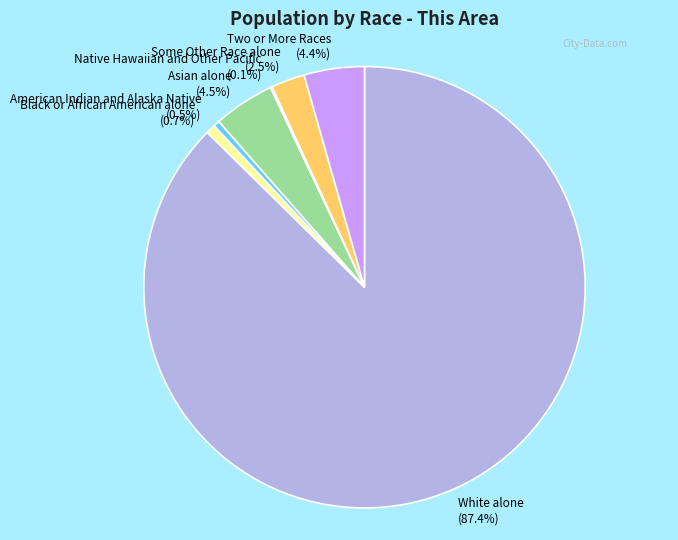

Is there a majority slice in this chart?

Yes